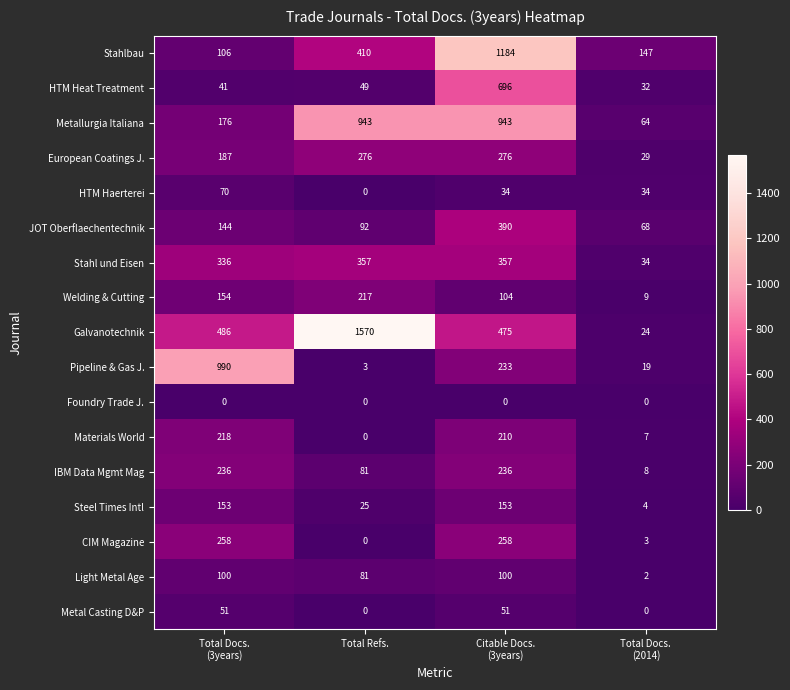

Which category has the highest value across all series?

Total Refs.